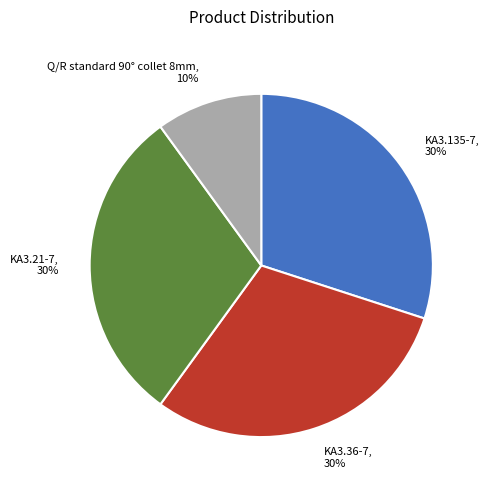

Is the sum of Q/R standard 90° collet 8mm and KA3.36-7 greater than half?

No